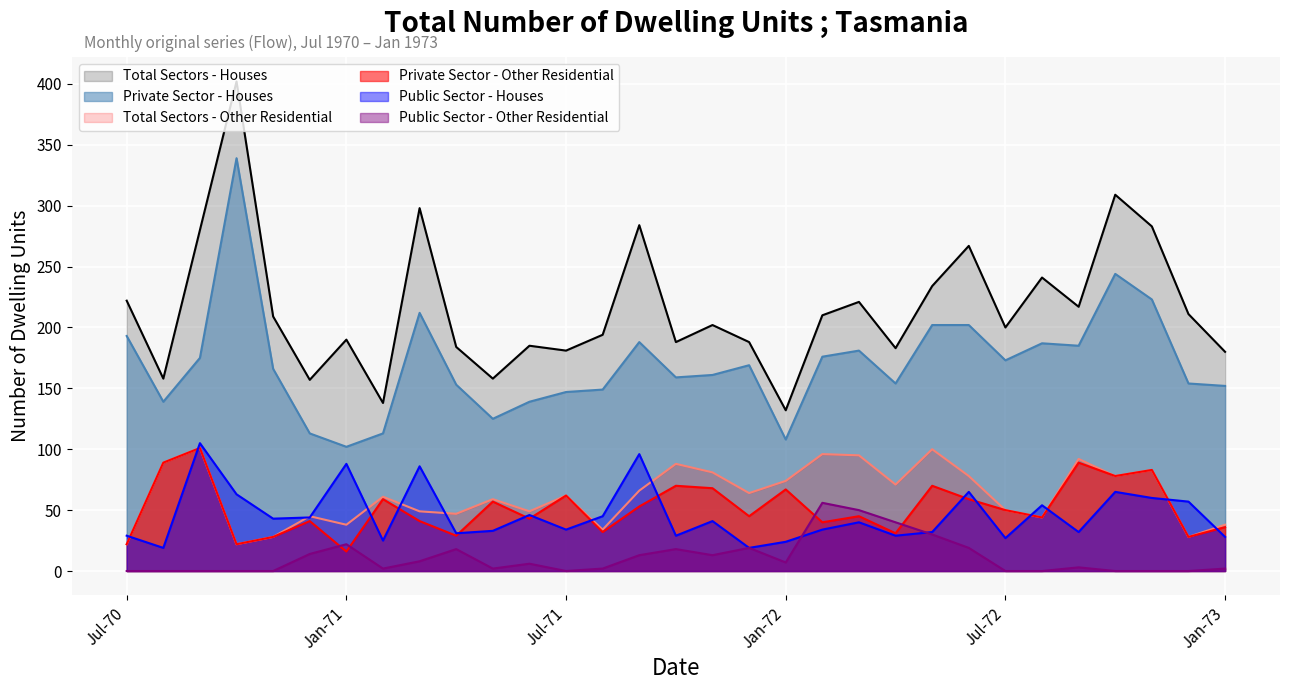

True or false: Private Sector - Other Residential has more than 1 points higher than both neighbors.

True